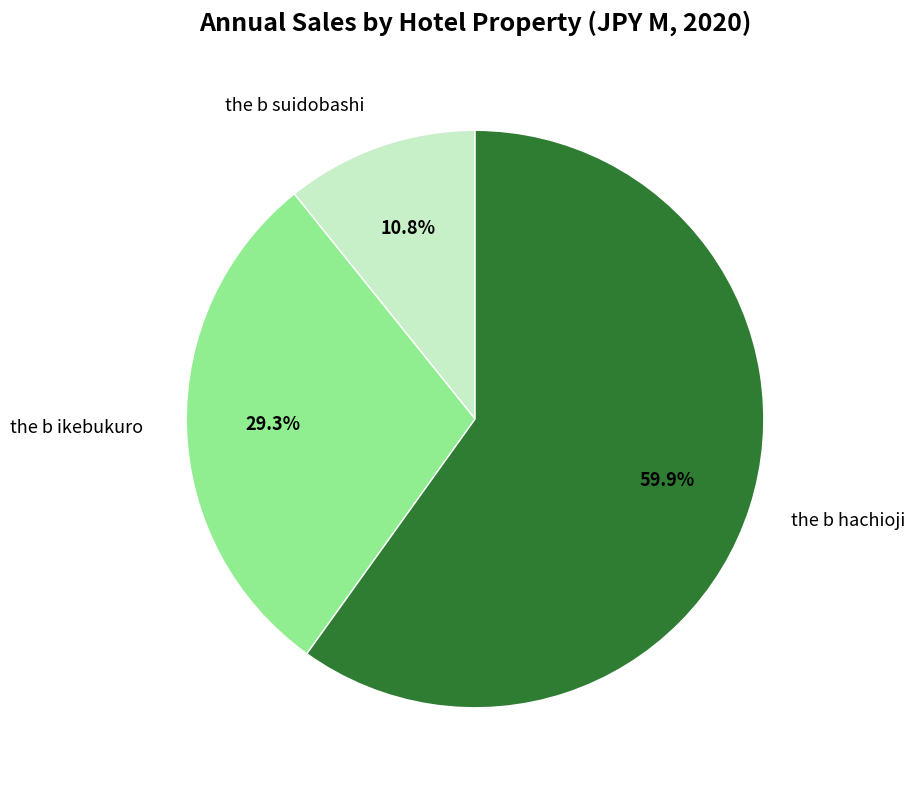

Which has a higher value, the b ikebukuro or the b hachioji?

the b hachioji